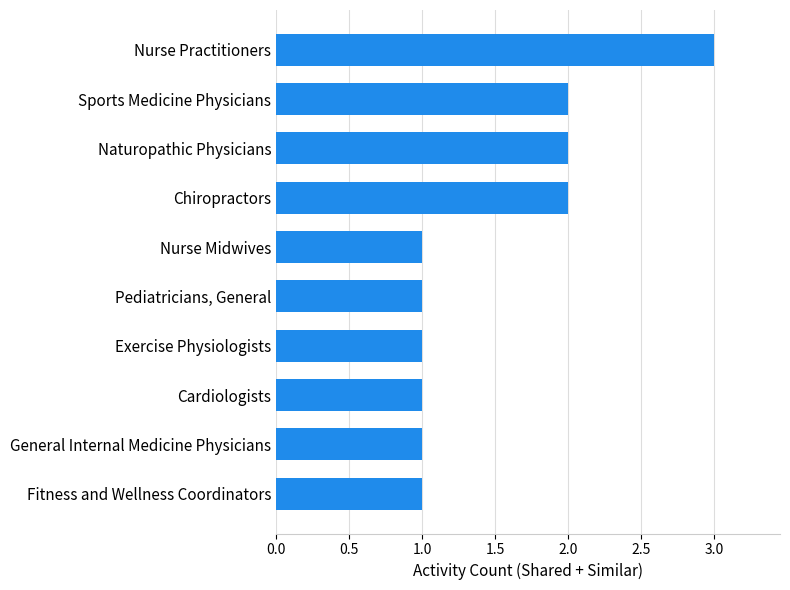

What is the maximum value shown in the chart?

3